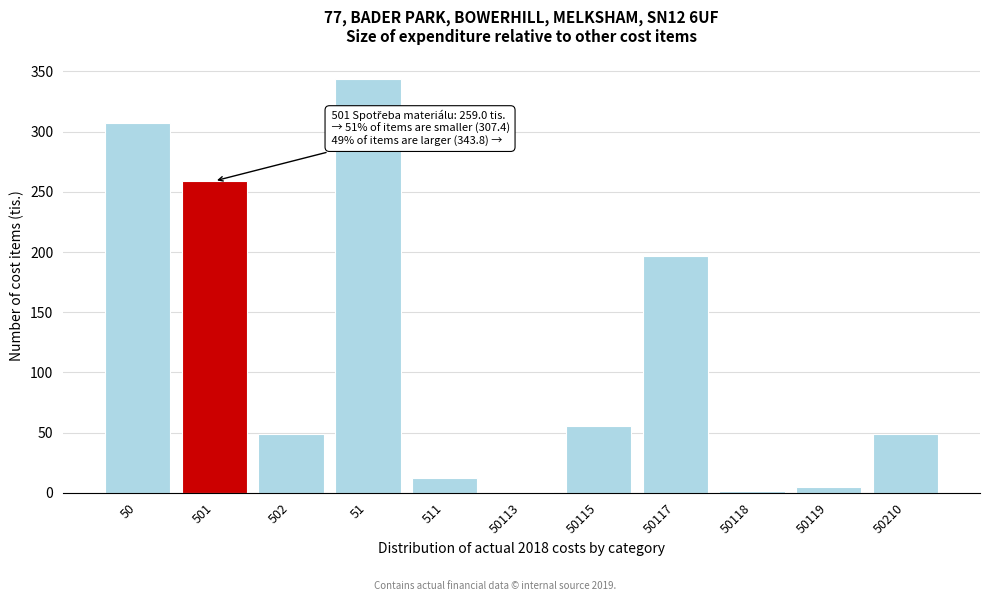

What is the sum of all values?

1278.4